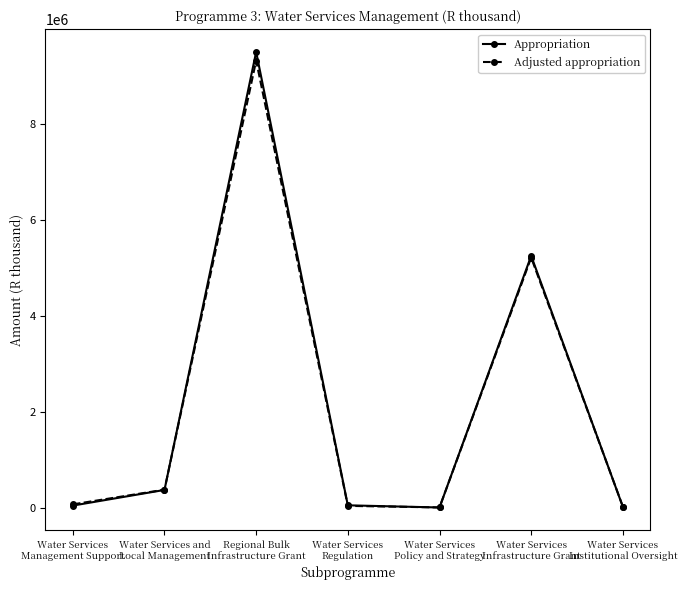

How many lines are shown in the chart?

2